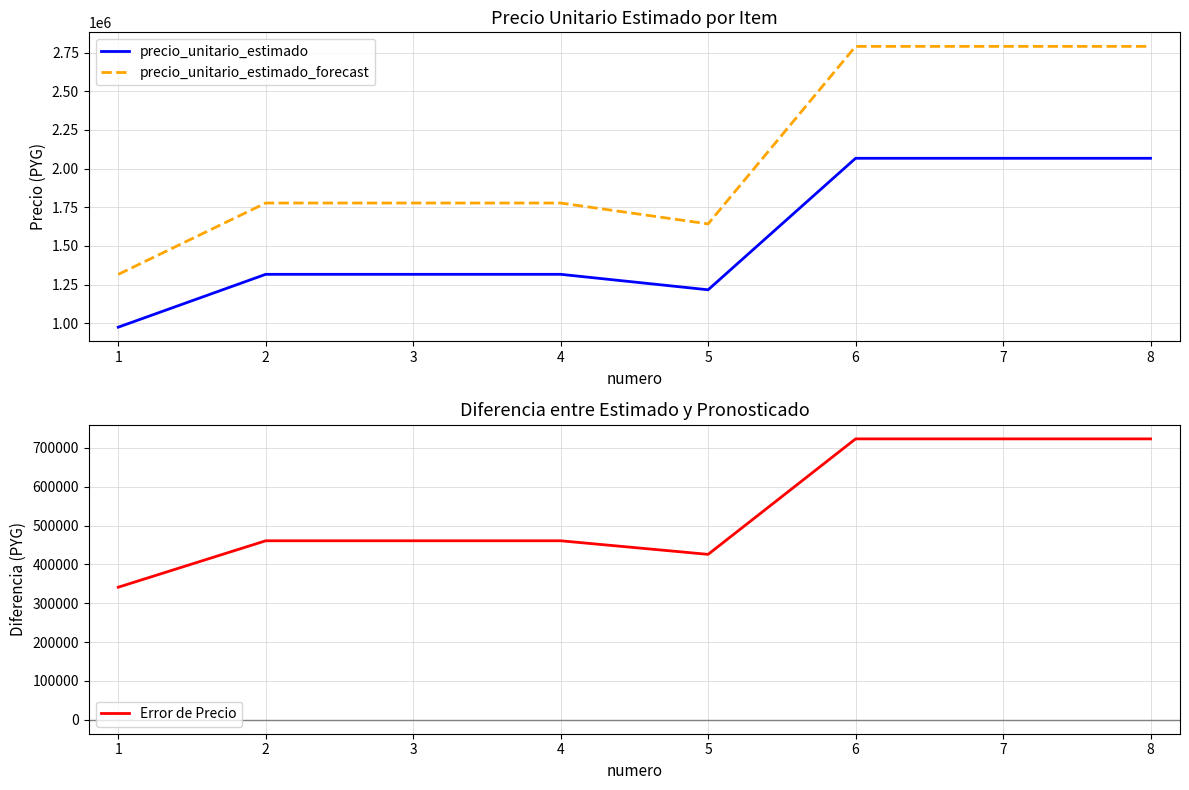

Read the precio_unitario_estimado value at 2.

1316667.0